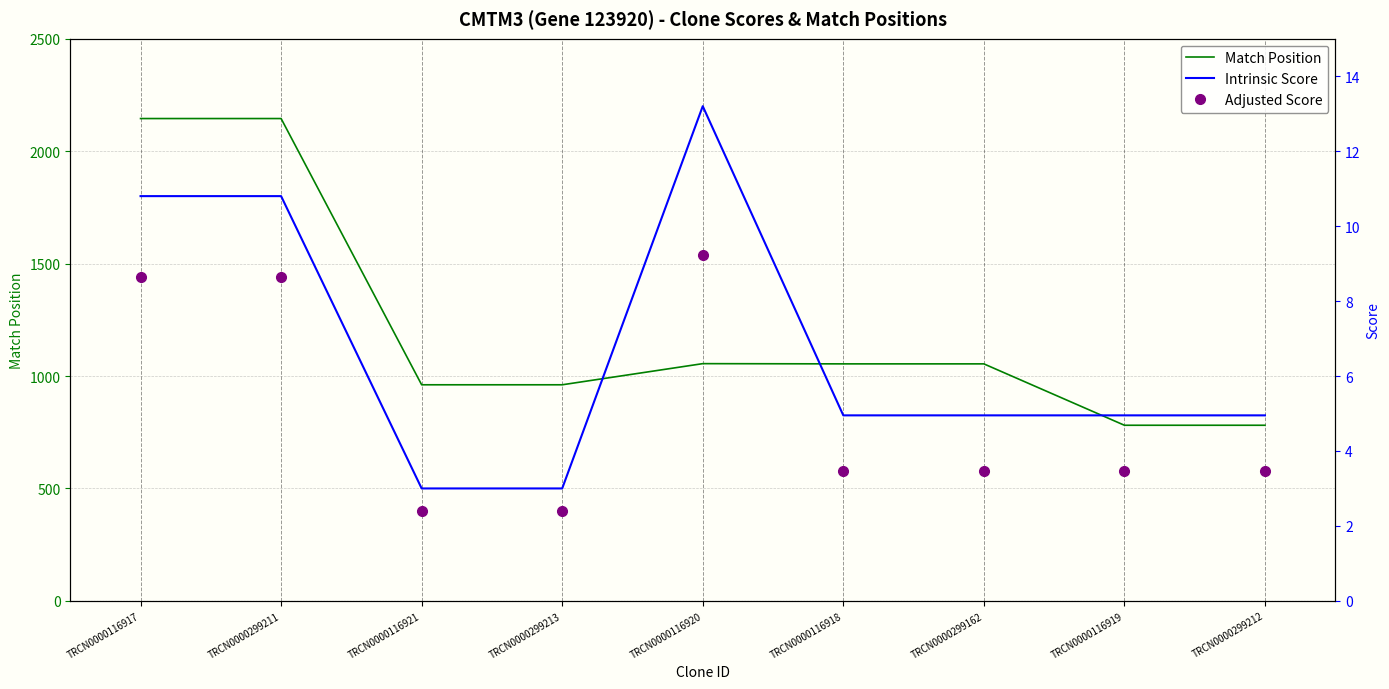

Rank the categories by Intrinsic Score value from lowest to highest.

TRCN0000116921, TRCN0000299213, TRCN0000116918, TRCN0000299162, TRCN0000116919, TRCN0000299212, TRCN0000116917, TRCN0000299211, TRCN0000116920